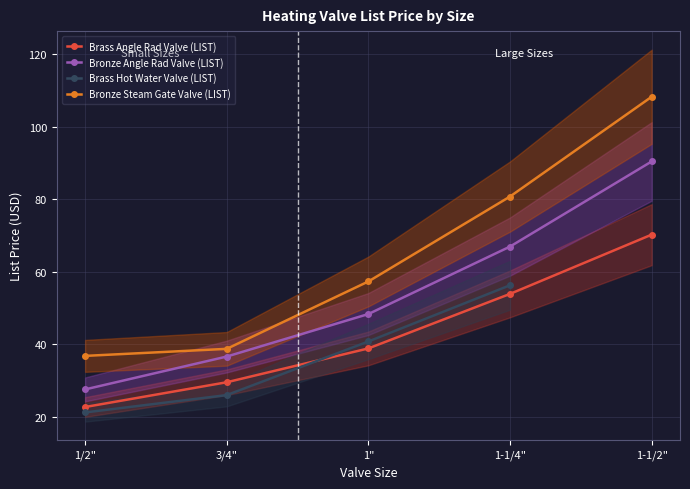

What are all the series names shown in the legend?

Brass Angle Rad Valve (LIST), Bronze Angle Rad Valve (LIST), Brass Hot Water Valve (LIST), Bronze Steam Gate Valve (LIST)